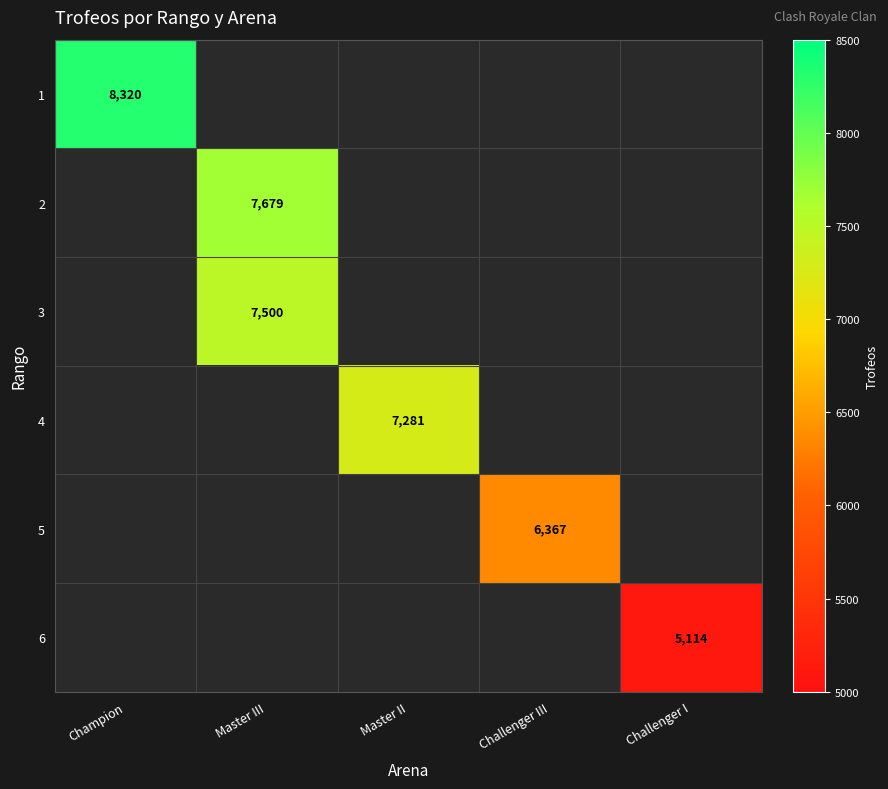

The 3 series shows 7500.0 at Master III. True or false?

True